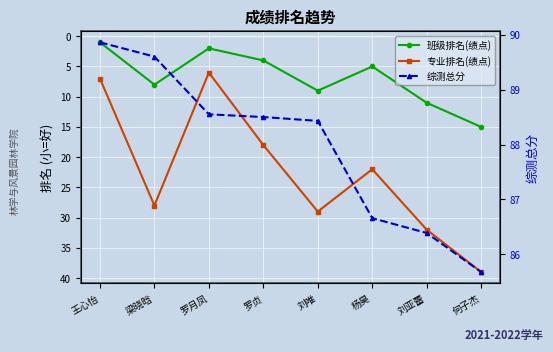

At which category is the sum across all series the highest?

何子杰